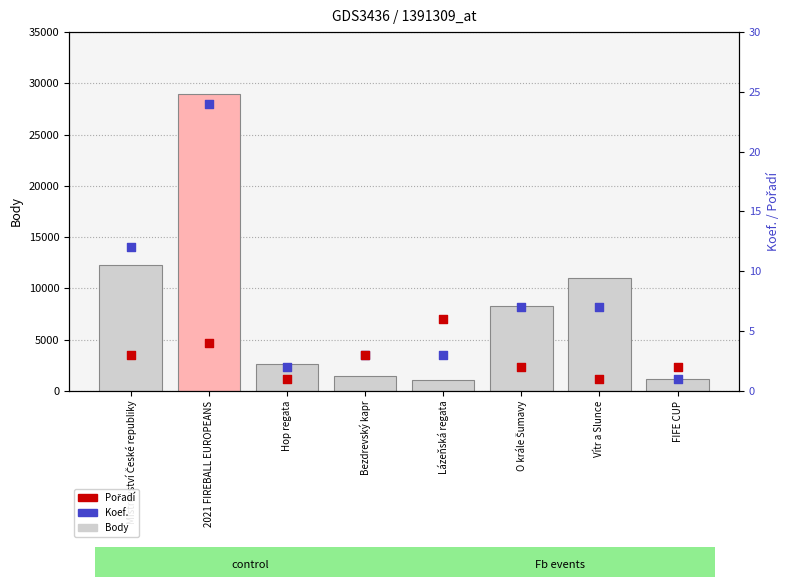

Is the value of Body at Hop regata greater than the value of Koef. at 2021 FIREBALL EUROPEANS?

Yes